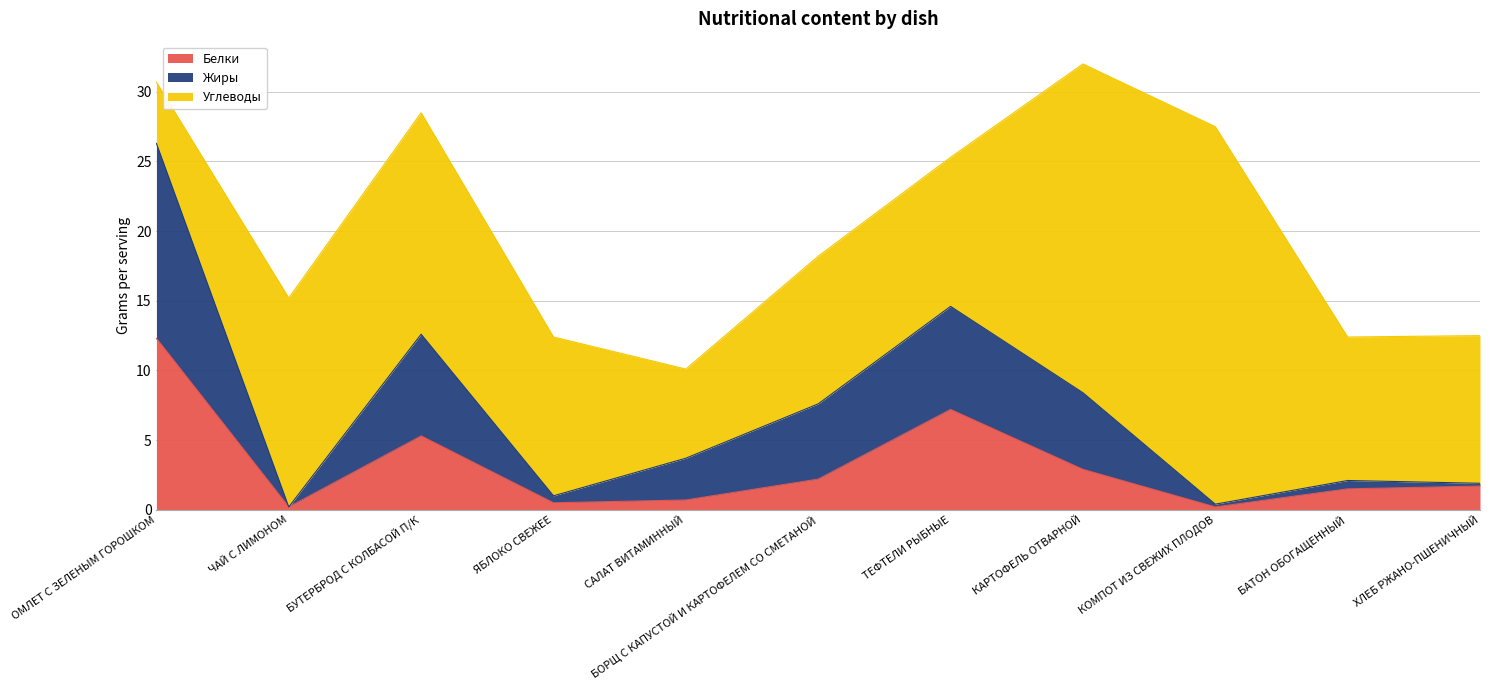

What are all the series names shown in the legend?

Белки, Жиры, Углеводы